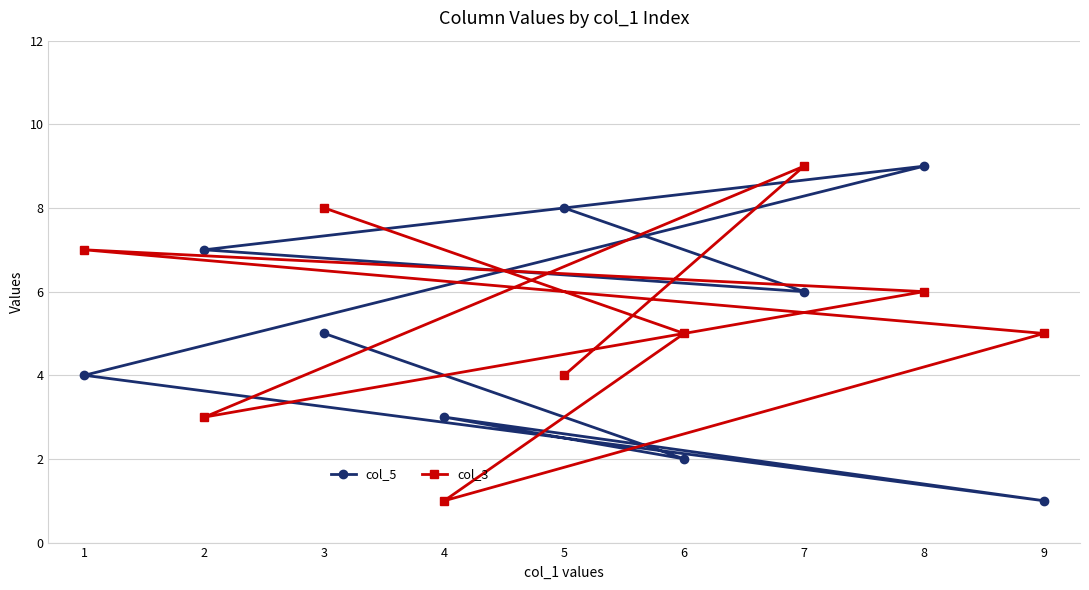

What is the value of the col_5 point at the 4th from the left?

3